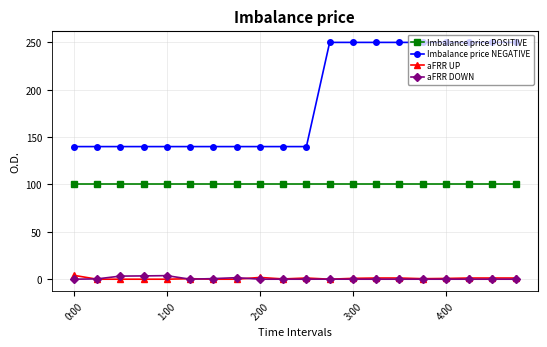

True or false: Imbalance price NEGATIVE and aFRR DOWN intersect in this chart.

False